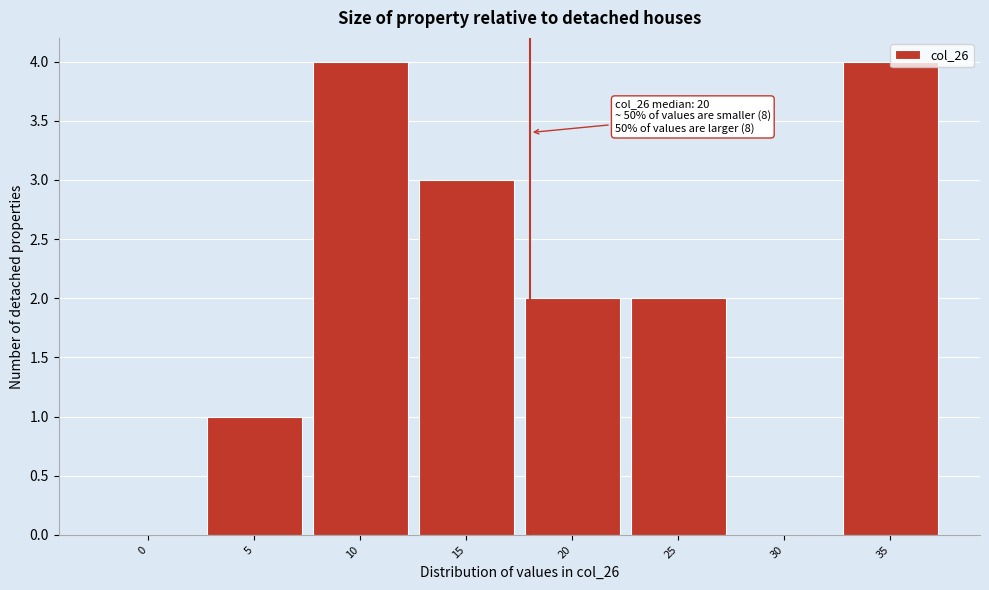

Which has a higher value, 10 or 30?

10